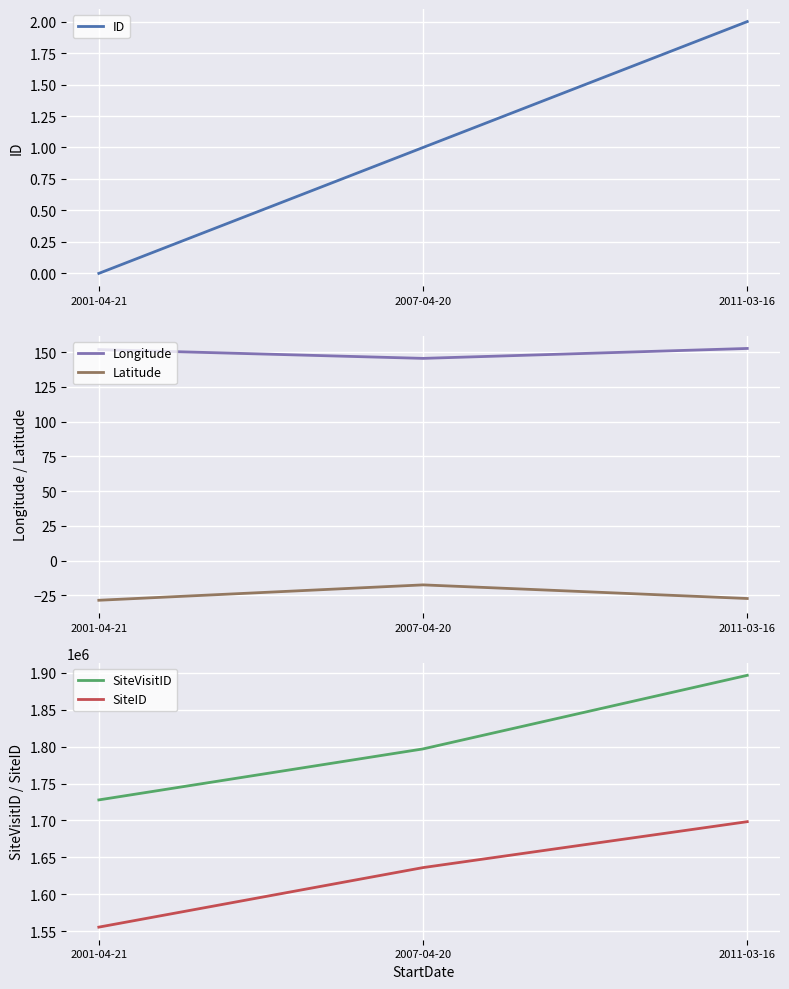

Rank the series at 2001-04-21 from highest to lowest value.

SiteVisitID, SiteID, Longitude, ID, Latitude